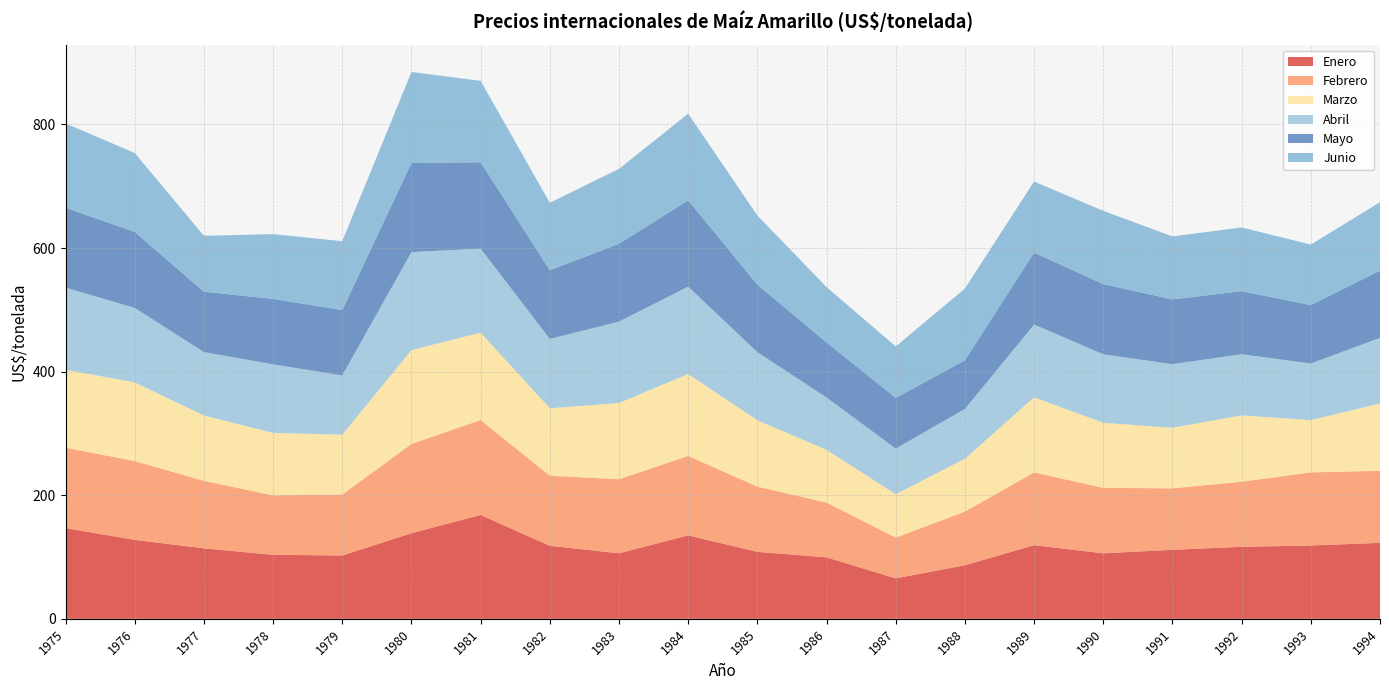

Reading right to left, what are all the values shown in this chart?

Enero: 1994=122.9	1993=118.7	1992=116.5	1991=111.7	1990=106.0	1989=119.2	1988=86.7	1987=65.5	1986=99.5	1985=108.4	1984=135.0	1983=106.0	1982=118.2	1981=168.1	1980=138.5	1979=102.5	1978=103.6	1977=114.0	1976=127.8	1975=146.8
Febrero: 1994=116.7	1993=118.3	1992=105.4	1991=99.4	1990=106.0	1989=117.8	1988=86.9	1987=65.9	1986=88.6	1985=105.5	1984=128.6	1983=119.8	1982=113.3	1981=153.7	1980=144.4	1979=98.7	1978=96.2	1977=109.3	1976=127.5	1975=130.2
Marzo: 1994=109.0	1993=84.5	1992=107.4	1991=98.0	1990=105.3	1989=121.5	1988=85.6	1987=70.3	1986=85.4	1985=107.4	1984=132.6	1983=123.3	1982=109.2	1981=141.4	1980=151.9	1979=96.9	1978=101.1	1977=105.8	1976=127.3	1975=126.2
Abril: 1994=106.1	1993=91.7	1992=98.9	1991=103.0	1990=110.8	1989=117.8	1988=80.5	1987=73.8	1986=84.8	1985=110.2	1984=141.3	1983=131.7	1982=112.3	1981=135.9	1980=158.6	1979=95.8	1978=110.9	1977=102.7	1976=120.6	1975=132.8
Mayo: 1994=108.8	1993=94.6	1992=102.1	1991=104.8	1990=113.6	1989=116.5	1988=78.7	1987=82.0	1986=89.0	1985=109.2	1984=139.7	1983=126.0	1982=111.1	1981=139.8	1980=144.1	1979=105.7	1978=105.9	1977=97.6	1976=122.9	1975=129.3
Junio: 1994=110.9	1993=97.9	1992=103.1	1991=102.0	1990=118.6	1989=115.1	1988=116.1	1987=83.3	1986=89.5	1985=111.9	1984=140.3	1983=121.2	1982=109.1	1981=131.7	1980=147.4	1979=111.5	1978=104.9	1977=90.5	1976=127.8	1975=136.4